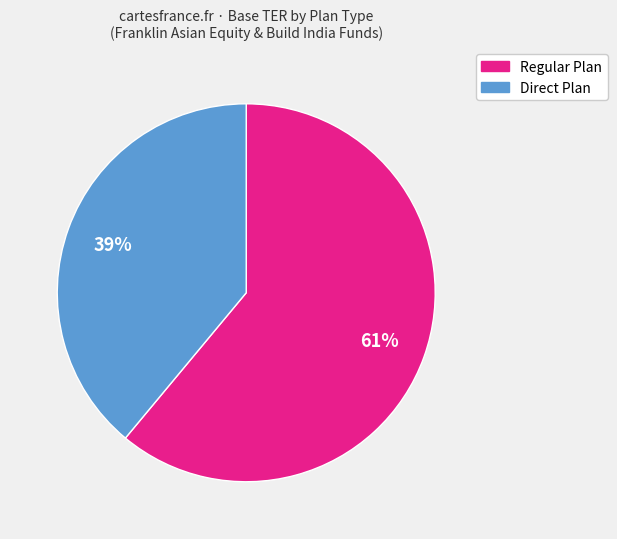

Is there a majority slice in this chart?

Yes